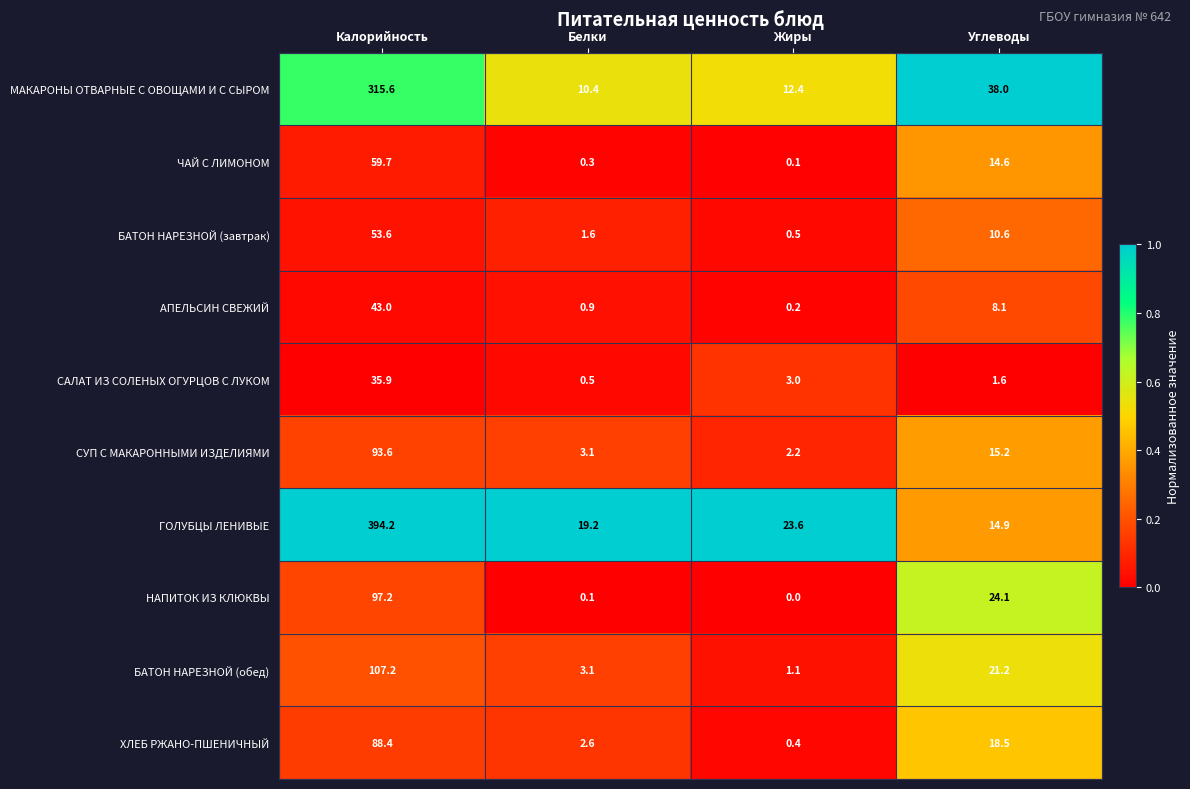

List the labels in order of ЧАЙ С ЛИМОНОМ value, smallest first.

Жиры, Белки, Углеводы, Калорийность